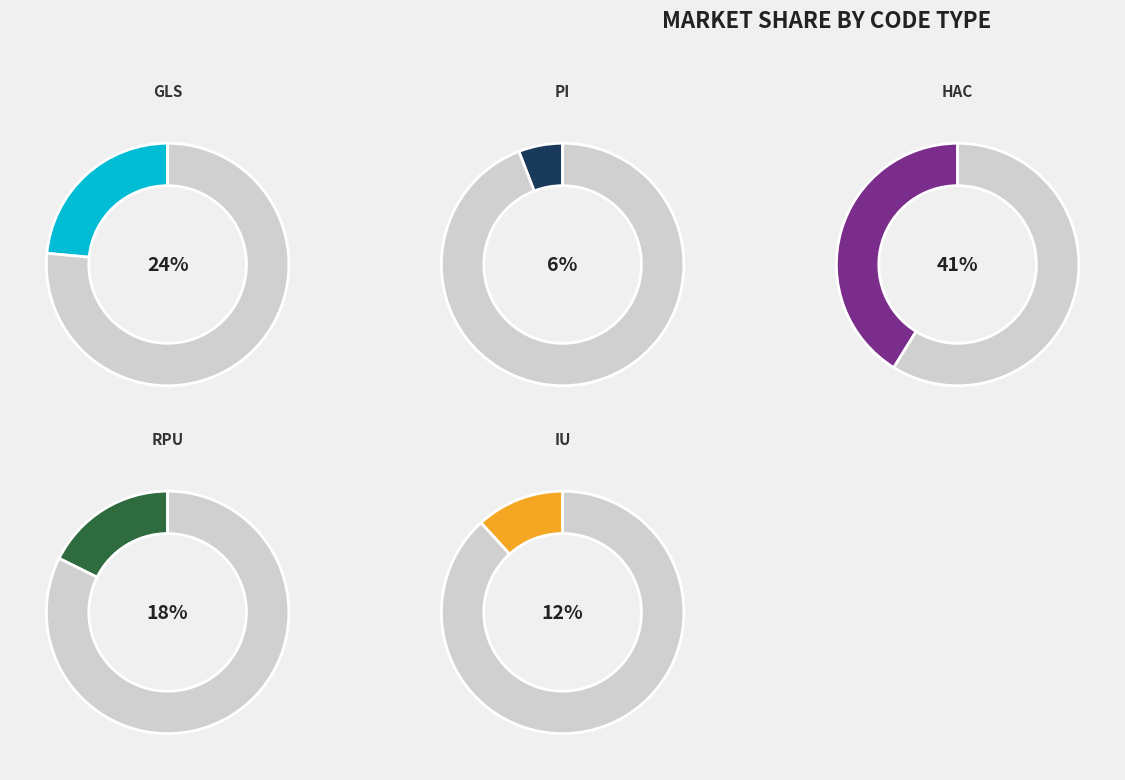

Rank the categories by value from lowest to highest.

PI, IU, RPU, GLS, HAC